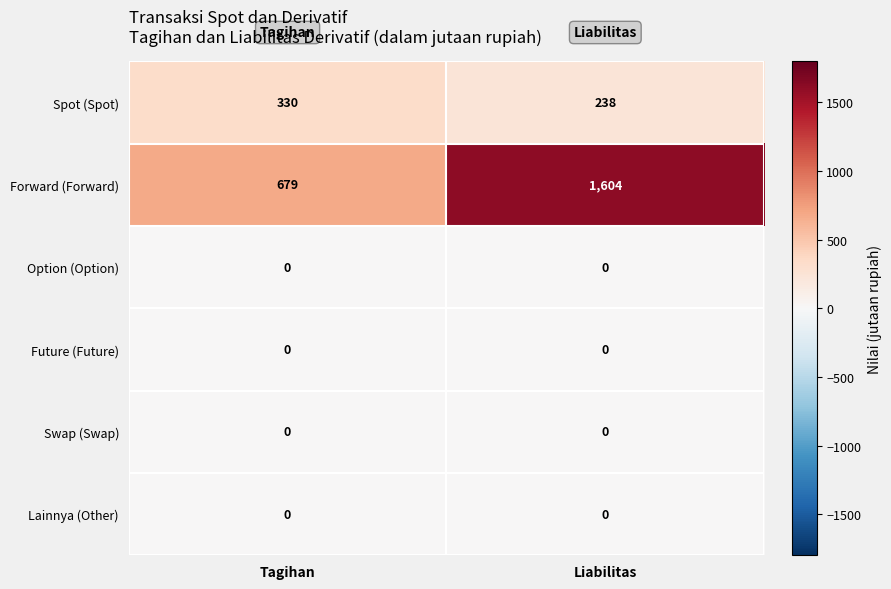

What is the average value of the Forward (Forward) series?

1142